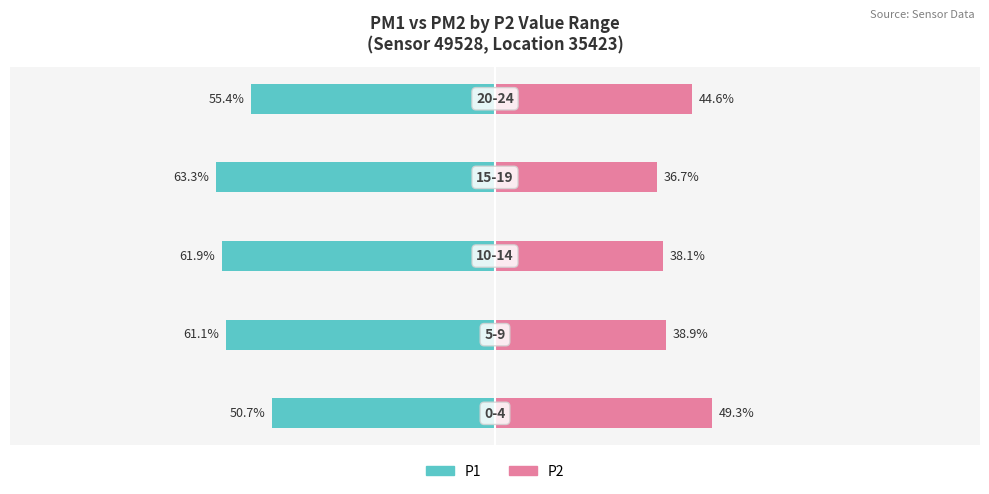

Reading right to left, transcribe all the data shown in this chart.

P1: −25=-55.4	−50=-63.3	−75=-61.9	−100=-61.1	−125=-50.7
P2: −25=44.6	−50=36.7	−75=38.1	−100=38.9	−125=49.3